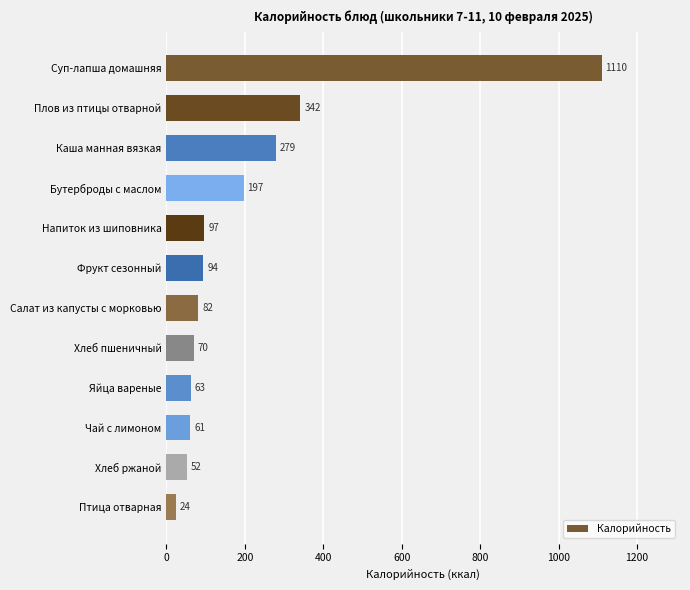

Is it true that the value at Плов из птицы отварной is 223.2?

False